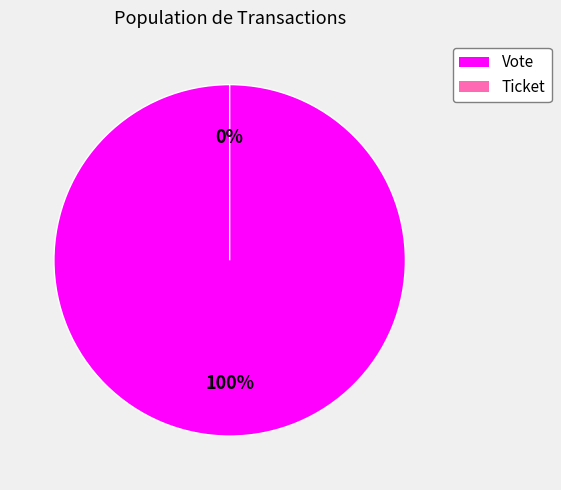

Which slice is the smallest?

Ticket